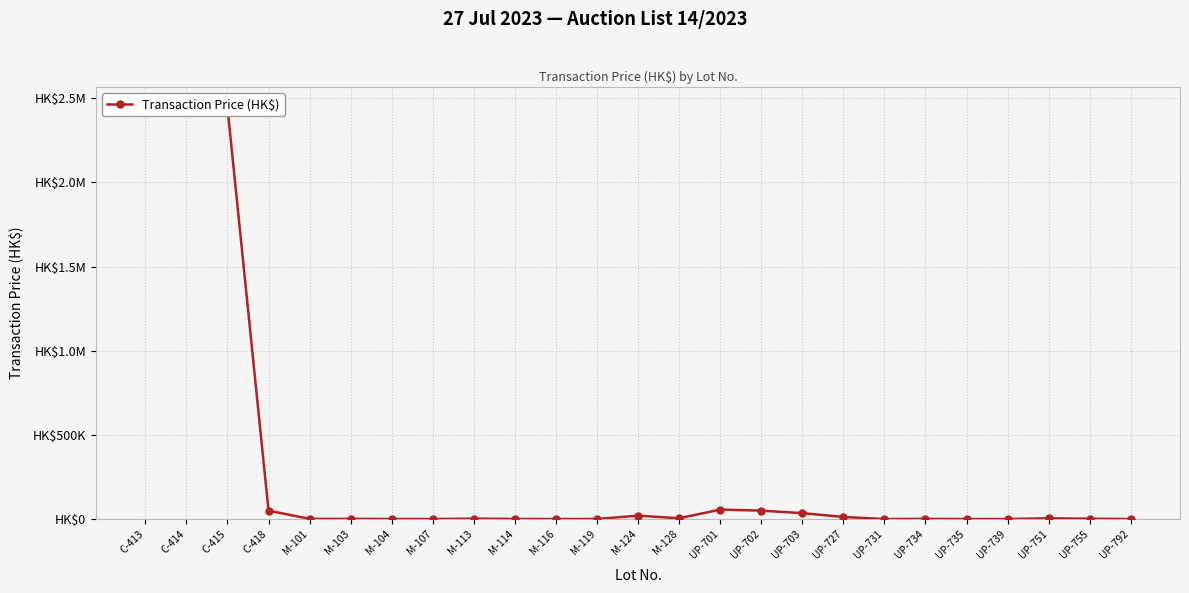

The chart shows a value of 30 at M-116. True or false?

True